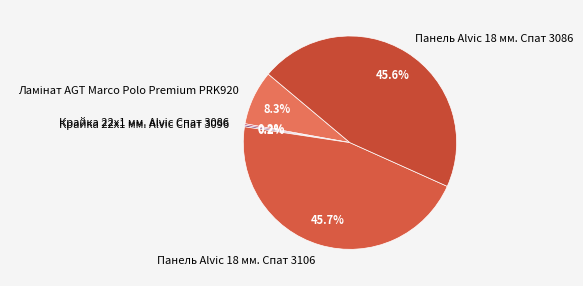

How much of the chart is everything except Панель Alvic 18 мм. Спат 3086?

54.4%